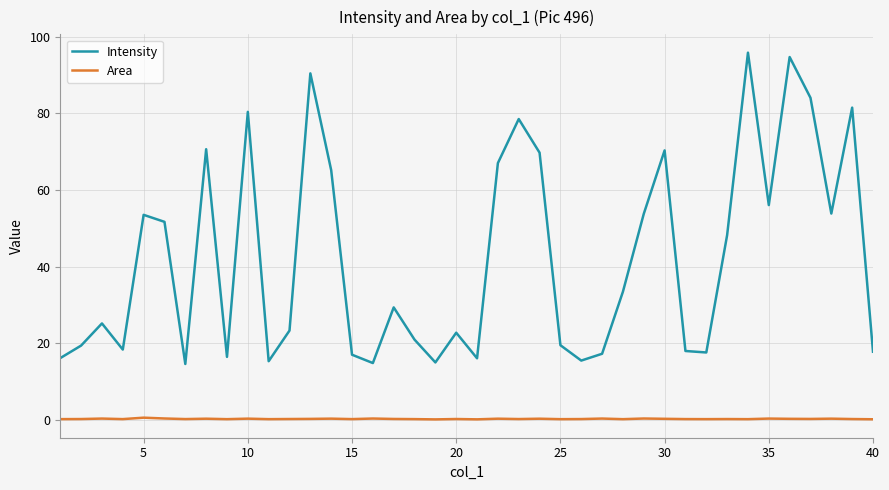

Count the number of categories in the chart.

40